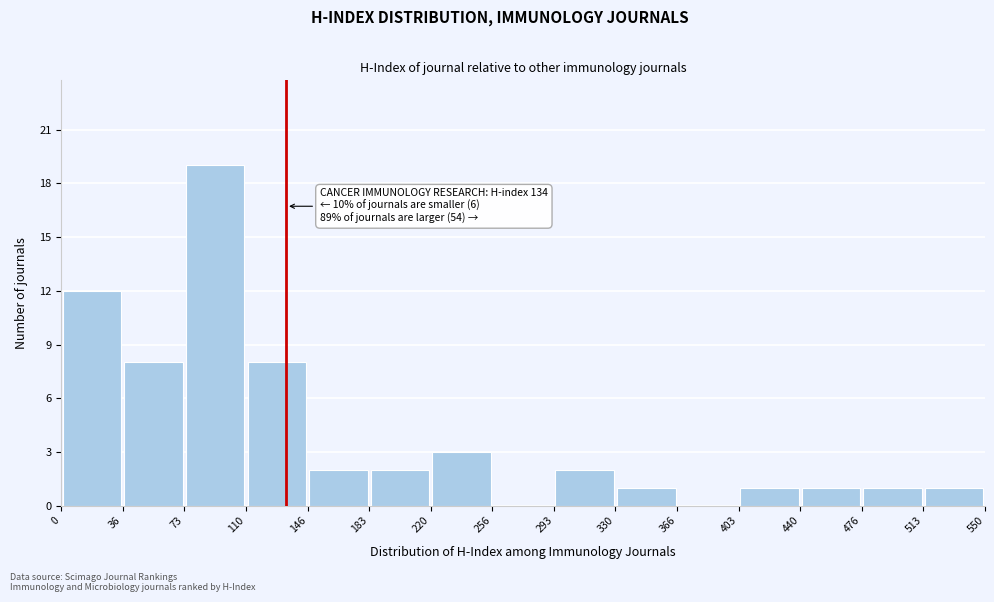

Over which range of the x-axis is the bar tallest?

73 to 110